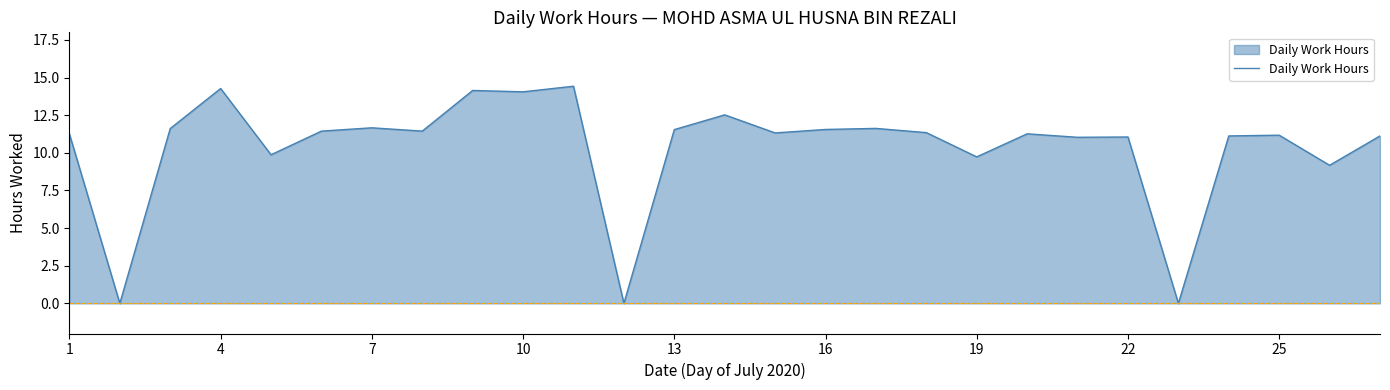

True or false: the data has more than 2 interior local peaks.

True